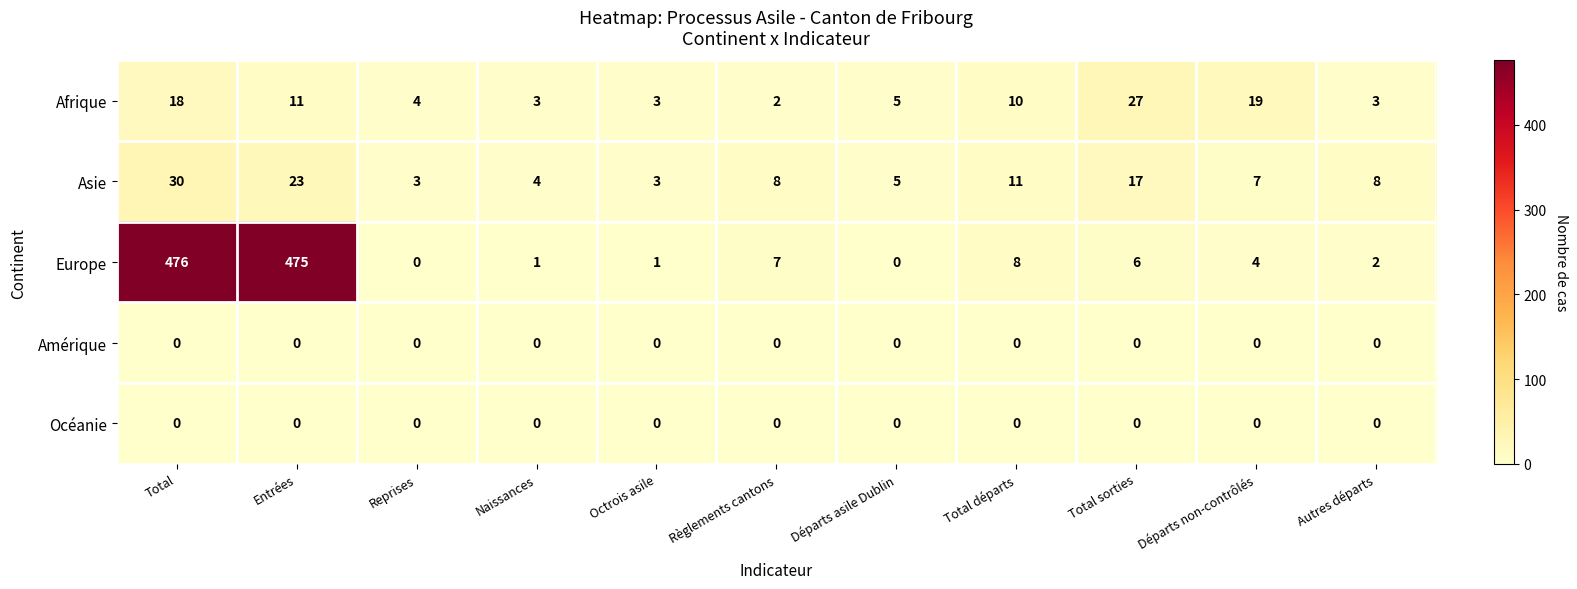

Which label corresponds to the largest value in the chart?

Total